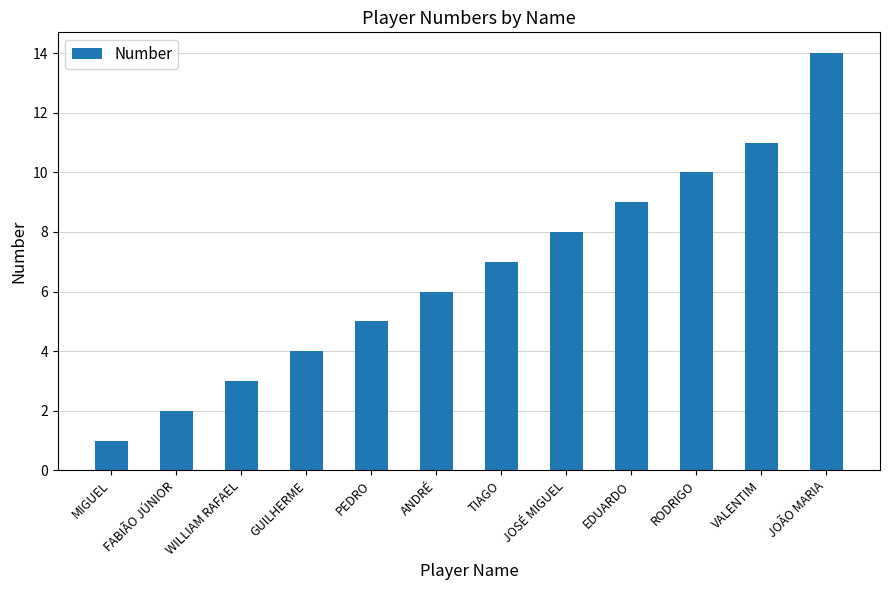

At which label is the value closest to 7?

TIAGO